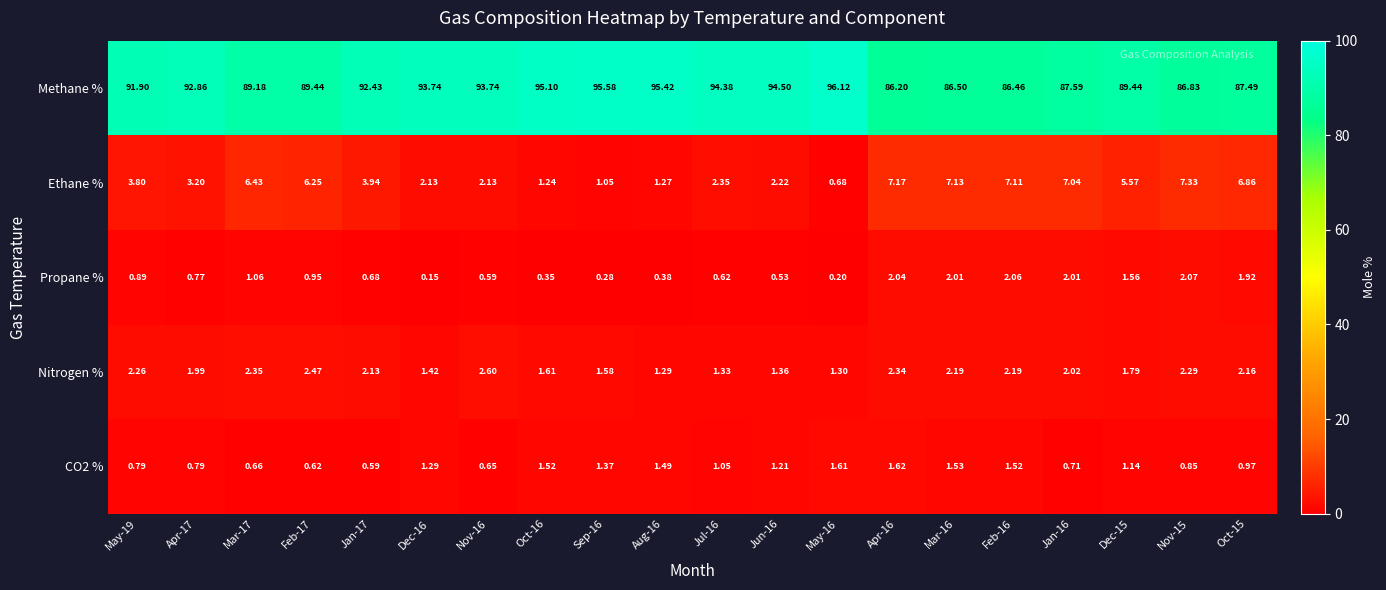

Which series has the largest range (max minus min)?

Methane %